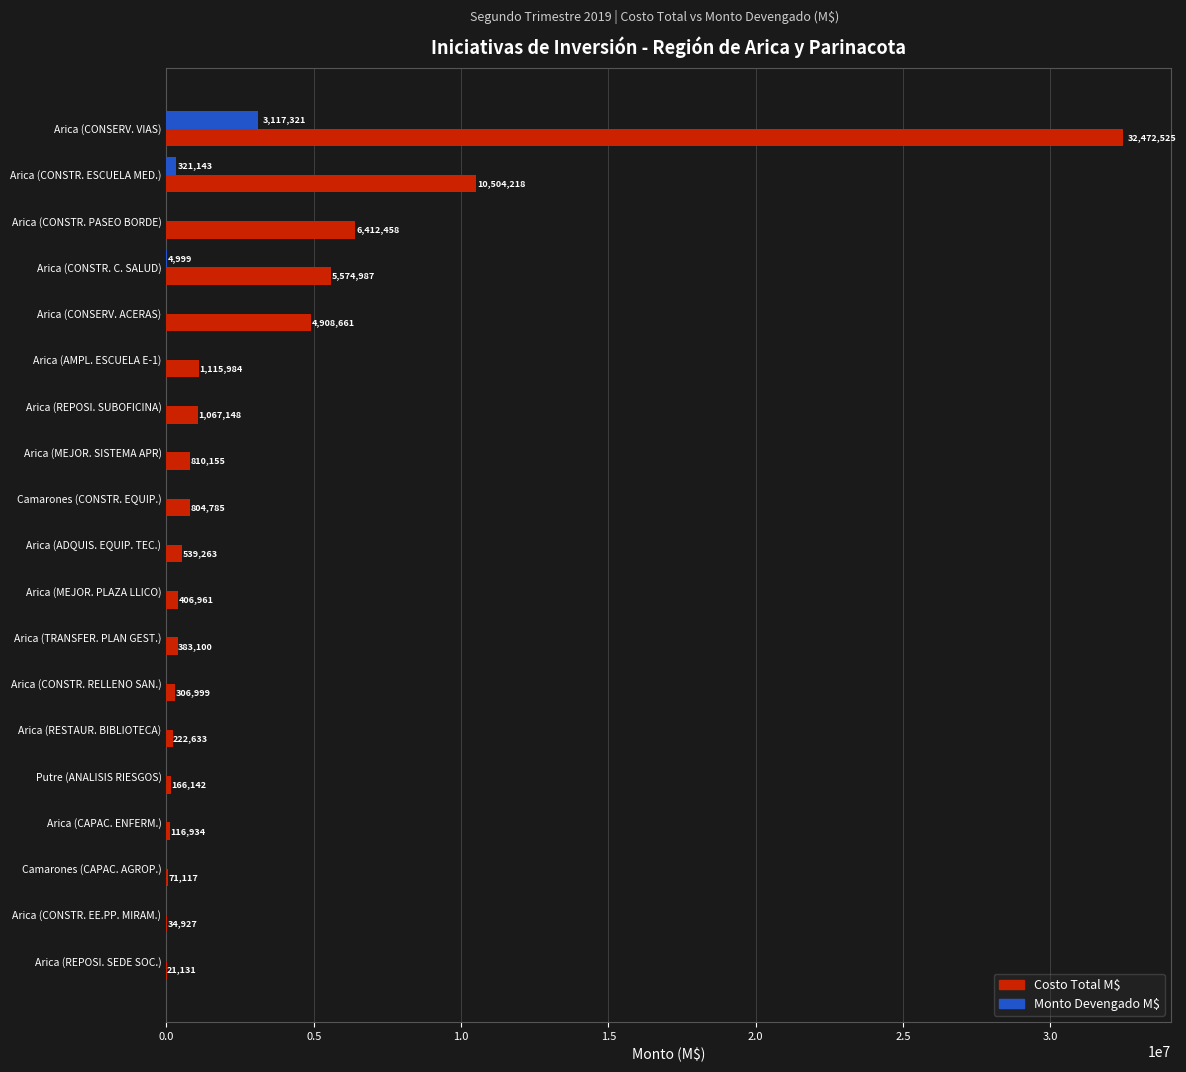

At which label is Monto Devengado M$ closest to 1558660?

Arica (CONSTR. ESCUELA MED.)